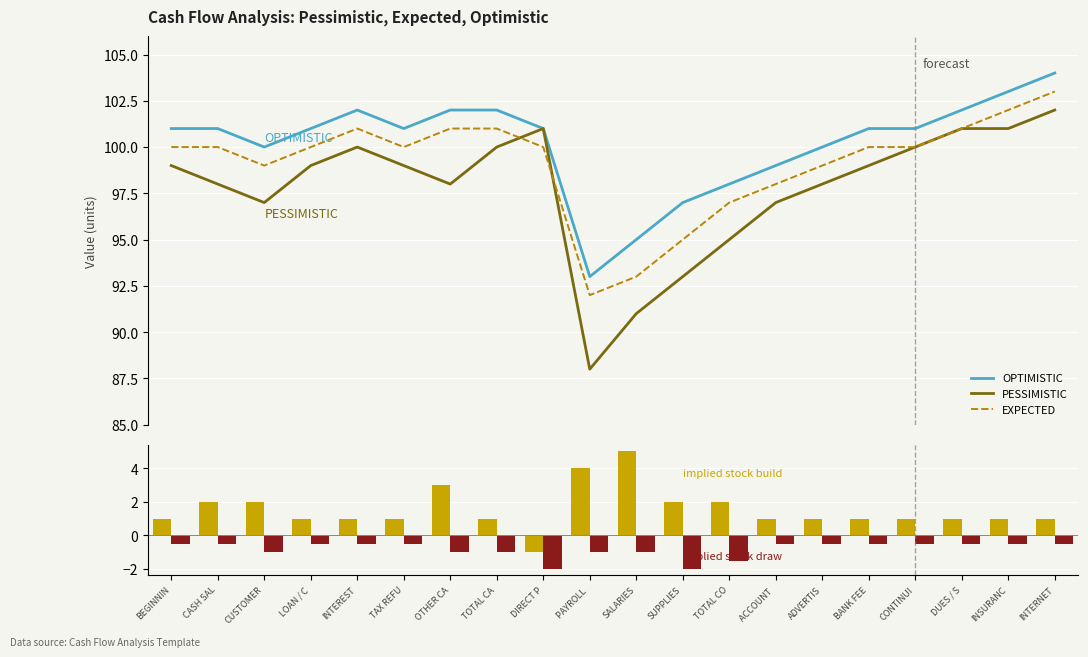

The implied stock draw series shows -0.9 at DUES / S. True or false?

False